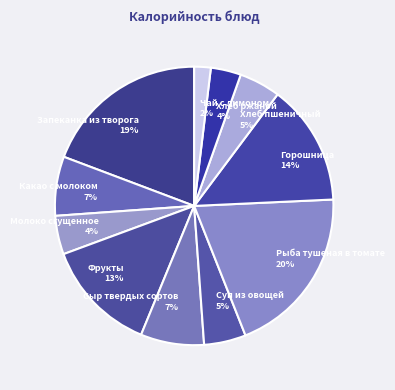

True or false: Запеканка из творога accounts for 19% of the total.

True